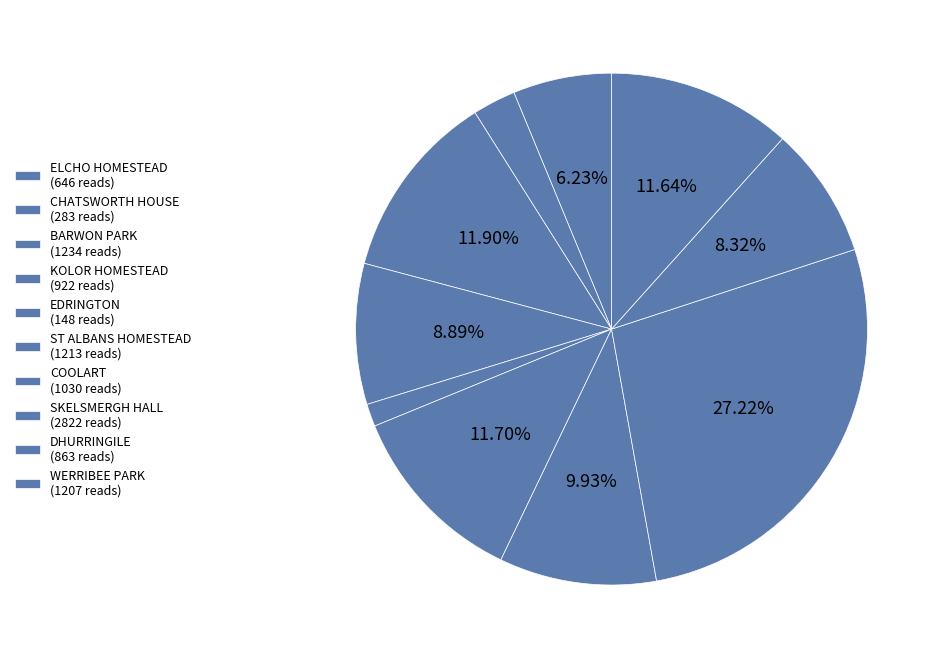

What is the largest slice in the pie chart?

SKELSMERGH HALL